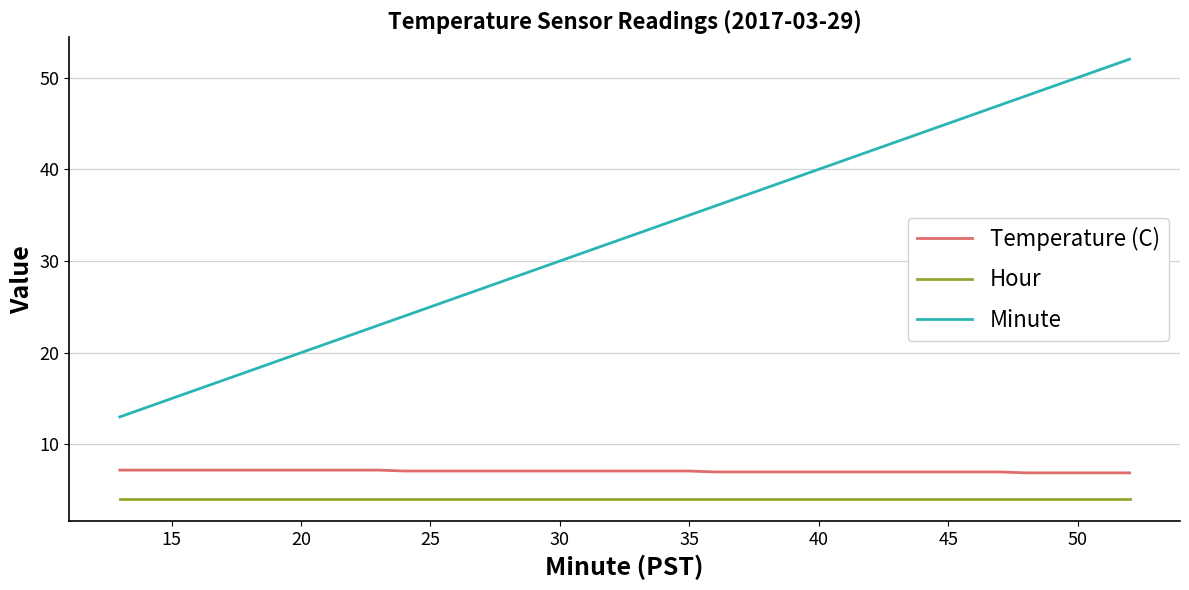

List the series in order of their peak value, highest first.

Minute, Temperature (C), Hour